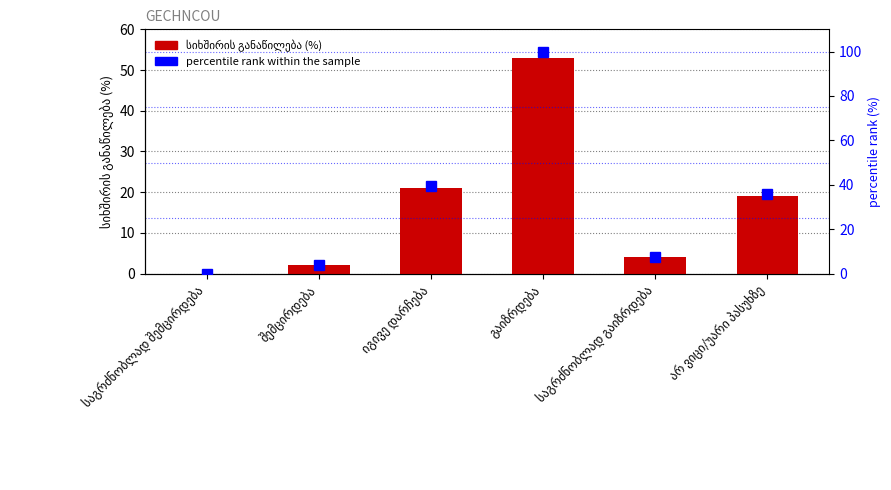

List the series in order of their overall mean, lowest first.

სიხშირის განაწილება (%), percentile rank within the sample